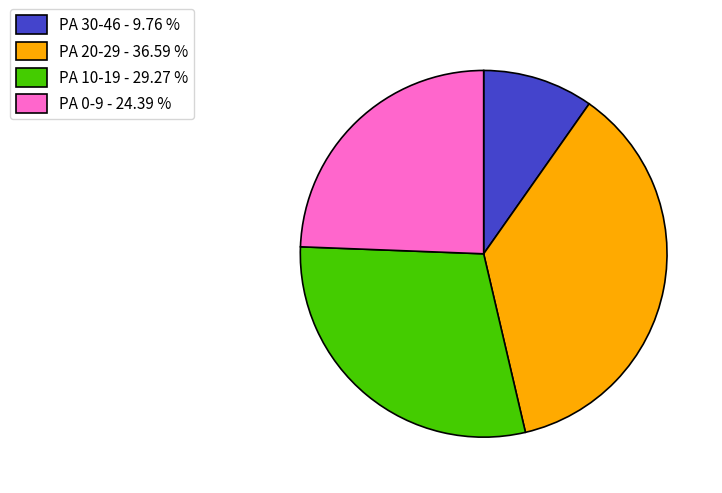

Approximately how many times larger is the value at PA 30-46 - 9.76 % compared to PA 10-19 - 29.27 %?

0.3